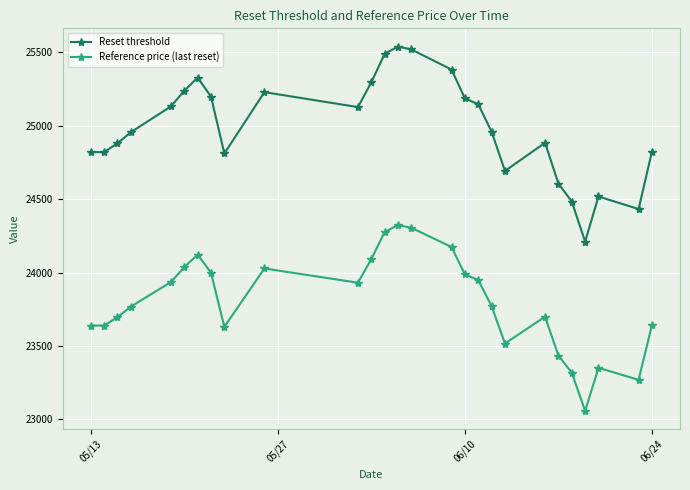

True or false: Reset threshold and Reference price (last reset) cross at least once.

False